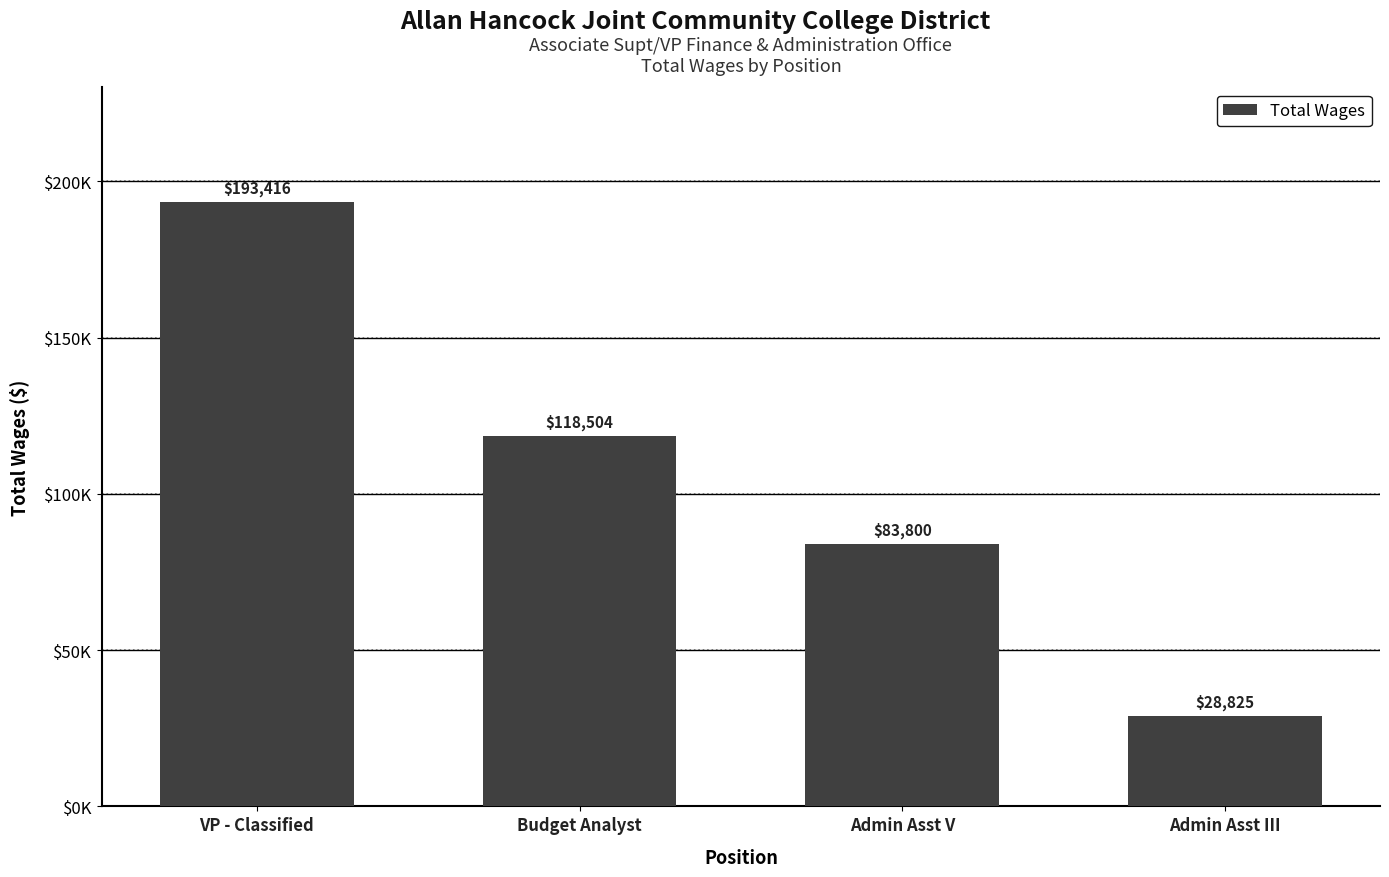

List the labels in order of value, largest first.

VP - Classified, Budget Analyst, Admin Asst V, Admin Asst III